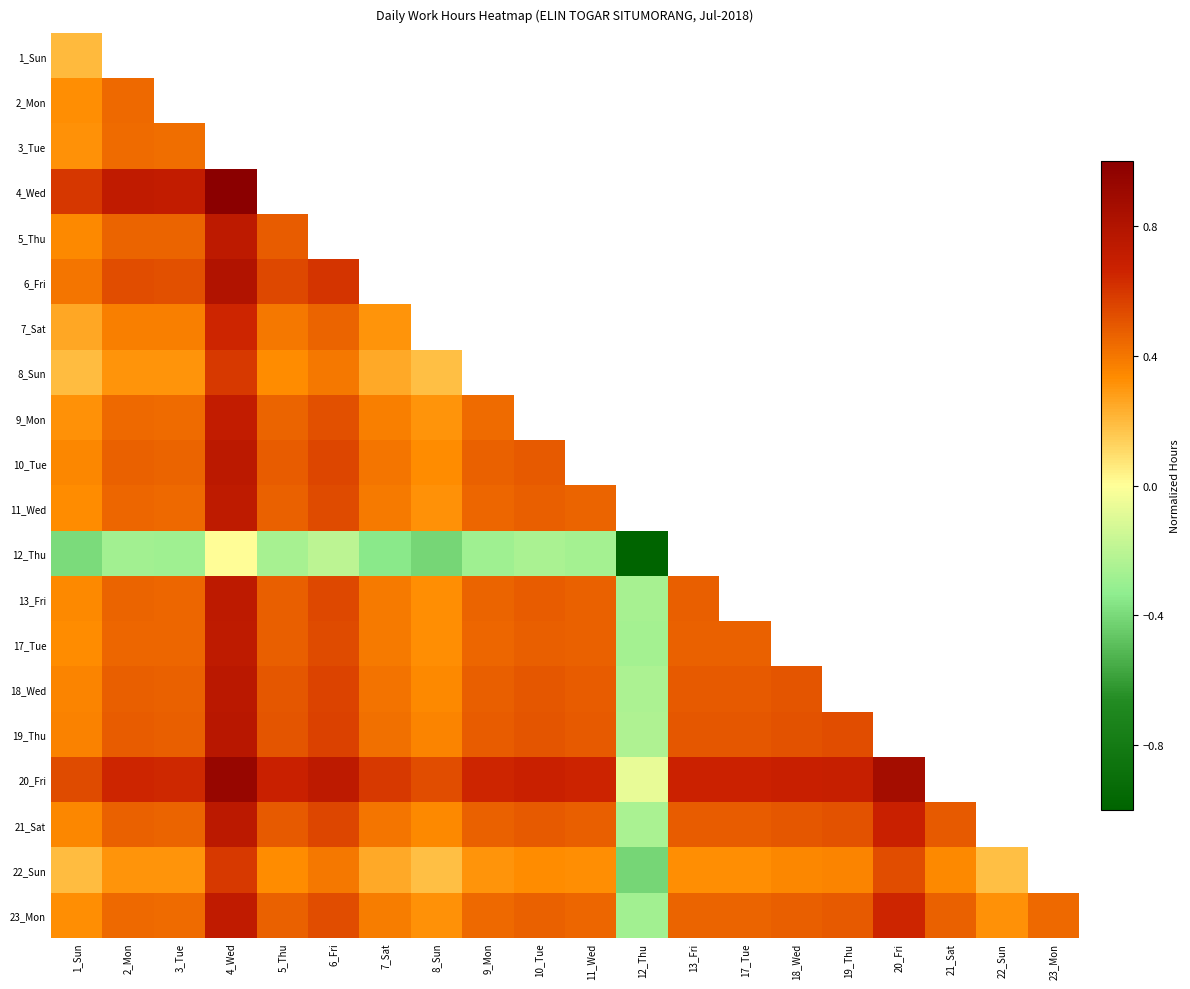

Which series has the largest total across all categories?

23_Mon